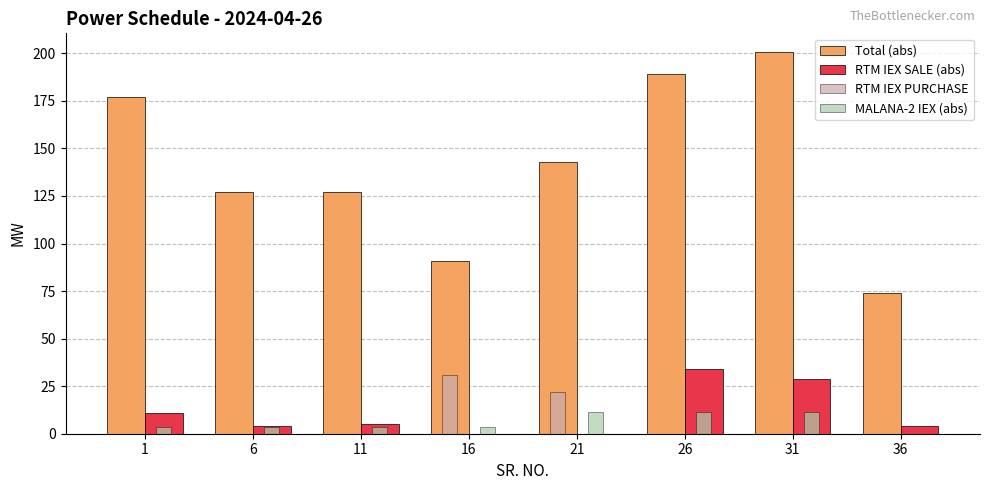

True or false: RTM IEX PURCHASE has a value of -17.2 at 31.

False